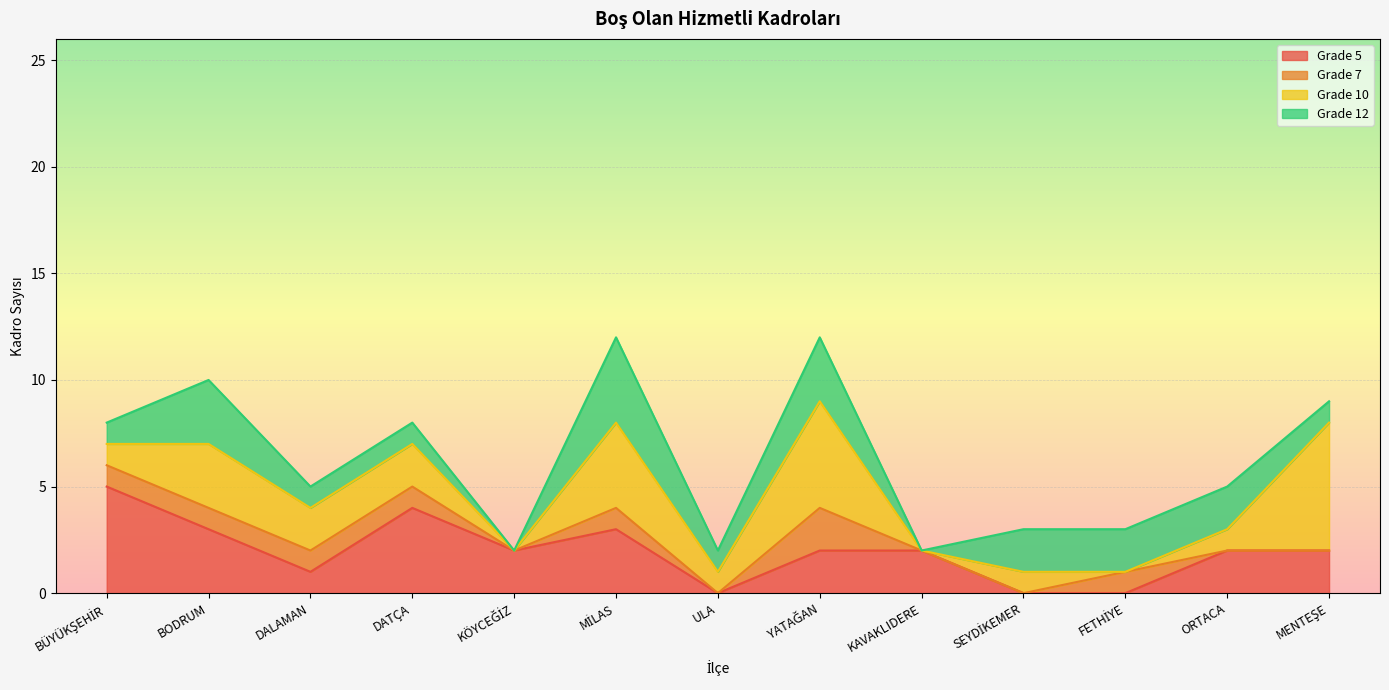

Does the chart display data point markers on the line(s)?

No